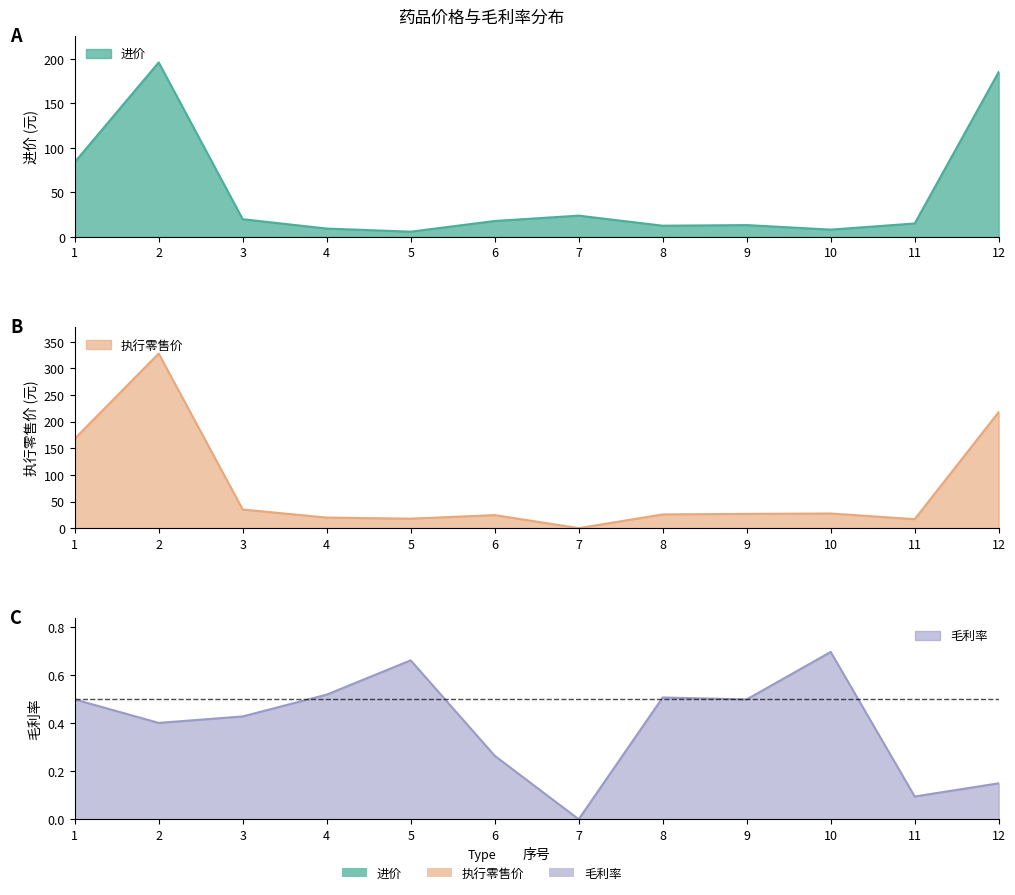

Rank the categories by 执行零售价 value from highest to lowest.

2, 12, 1, 3, 10, 9, 8, 6, 4, 5, 11, 7